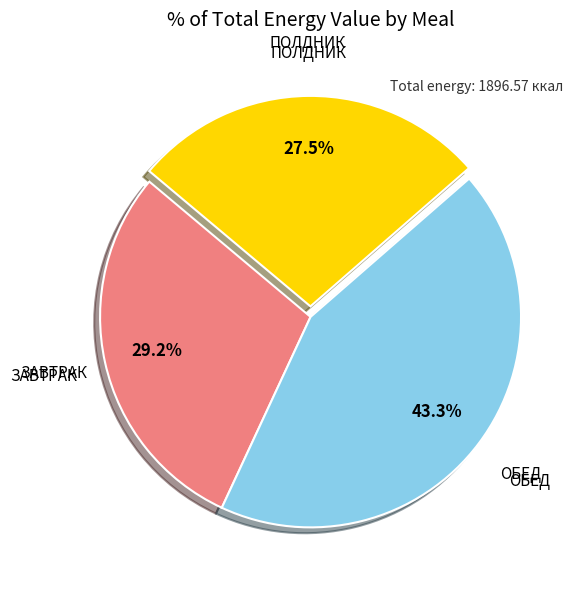

What percentage is the ОБЕД slice, to the nearest percent?

43%